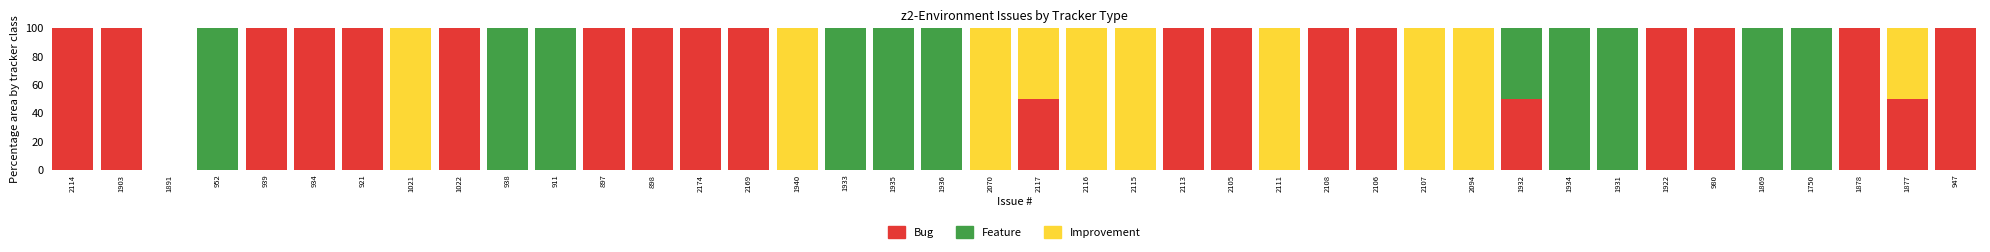

What is the sum of the Bug values at 2113 and 1891?

100